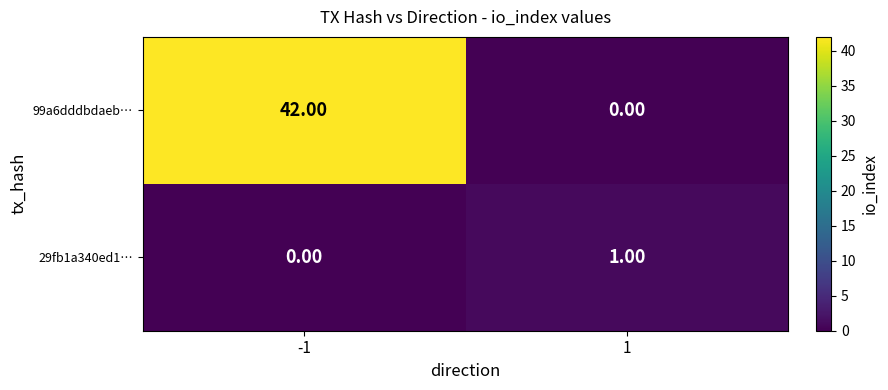

What is the difference between the maximum and minimum values in the 99a6dddbdaeb… series?

42